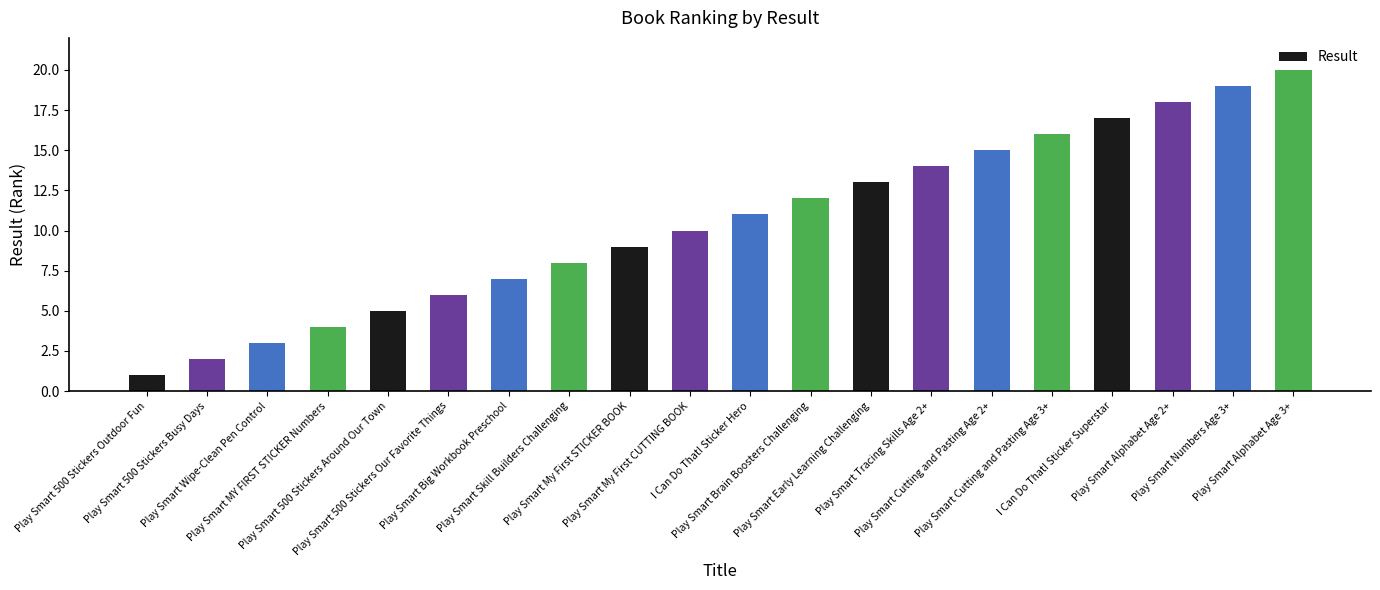

What is the approximate value at Play Smart Tracing Skills Age 2+, to the nearest 10?

10